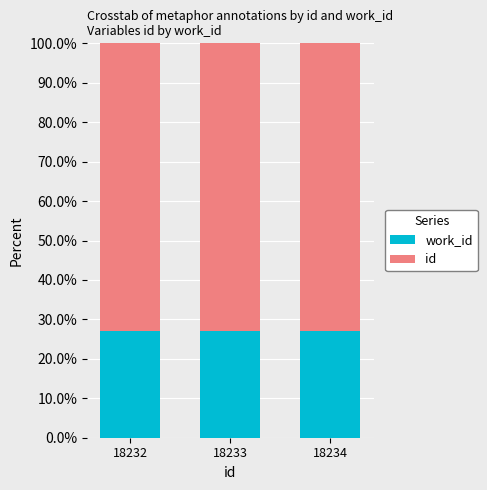

Does the chart contain any negative values?

No